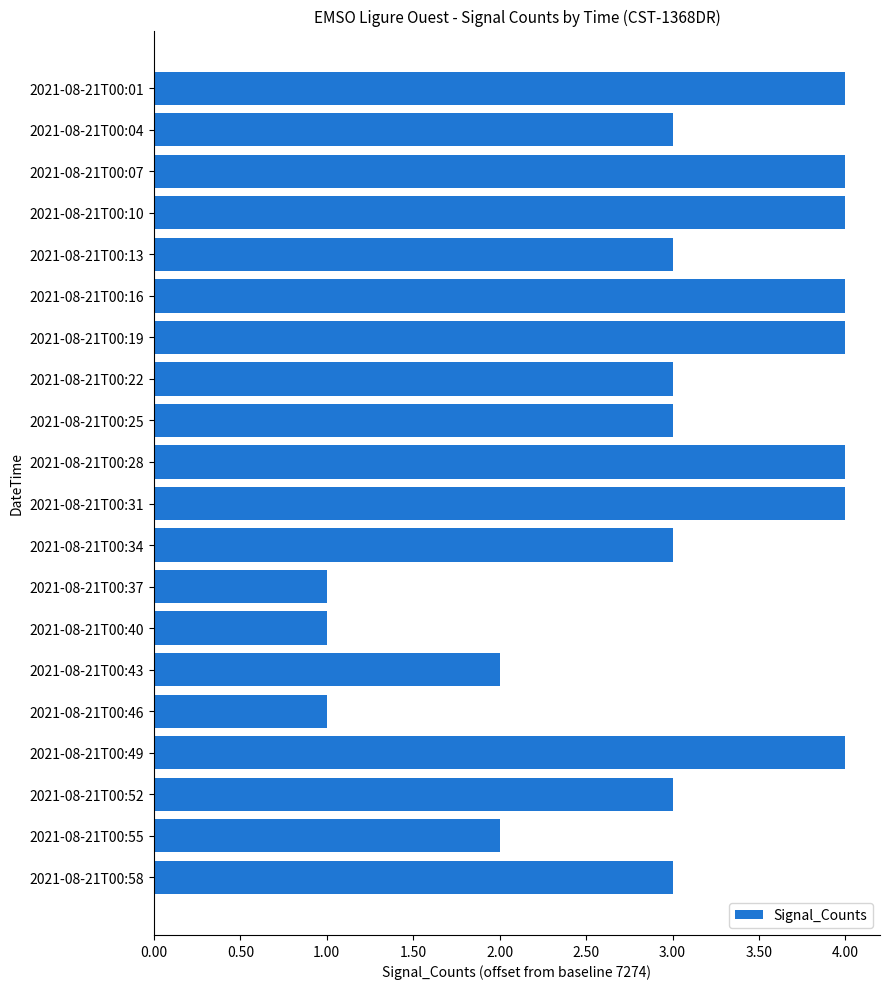

Does the chart contain any negative values?

No